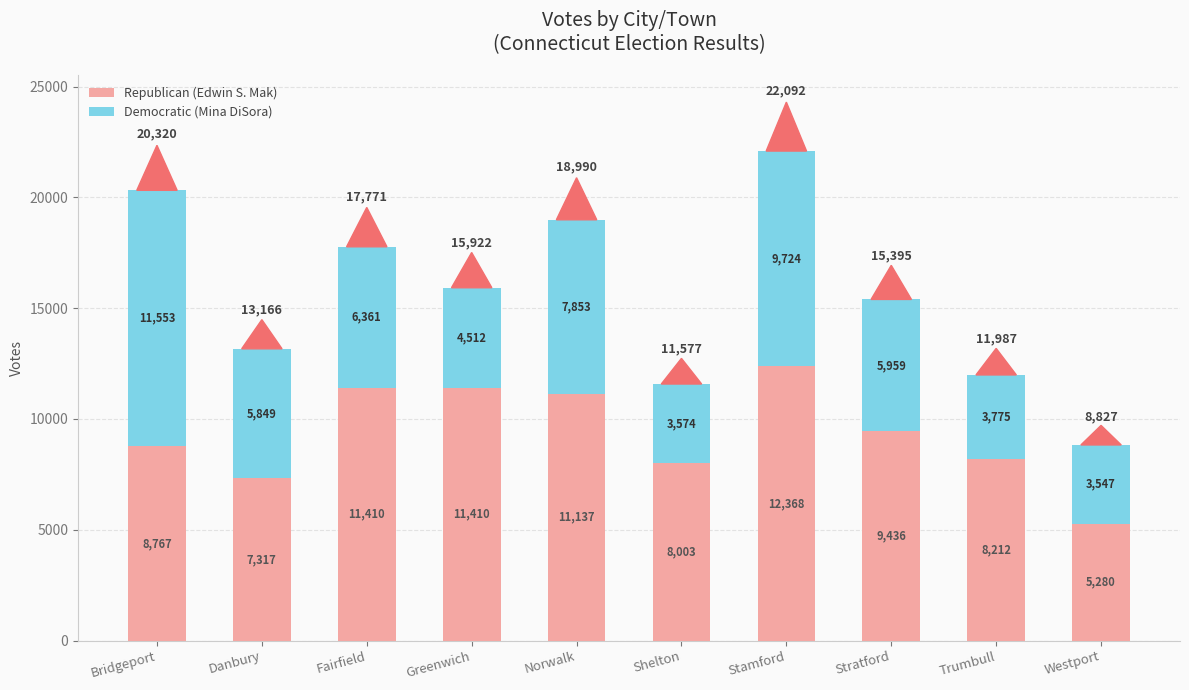

Does the chart contain stacked bars?

Yes